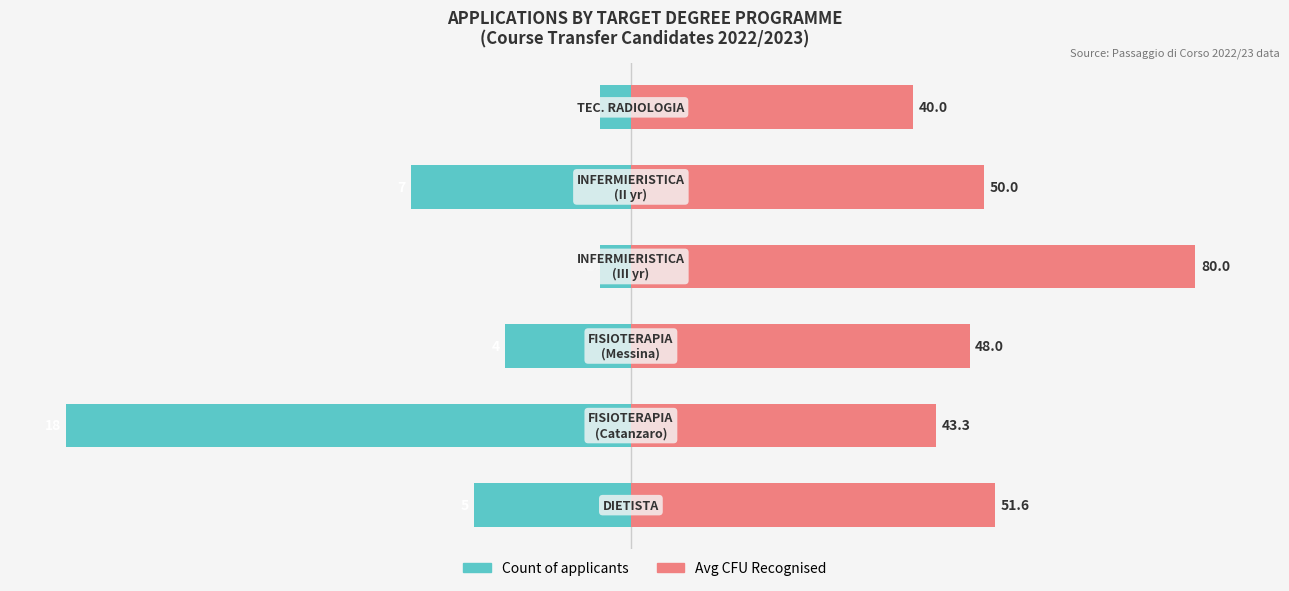

Rank the series by their average value, from lowest to highest.

Count, Avg CFU Recognised